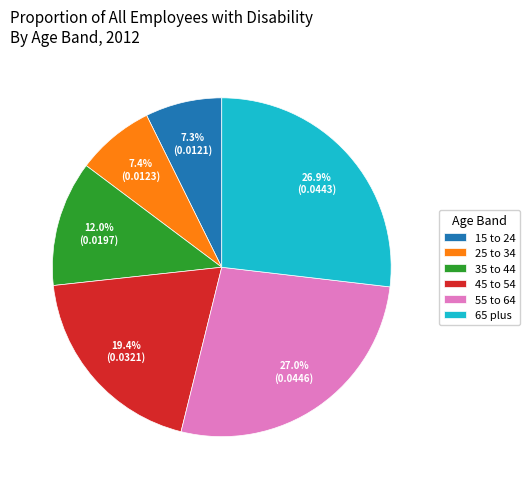

Count the number of slices in the pie.

6